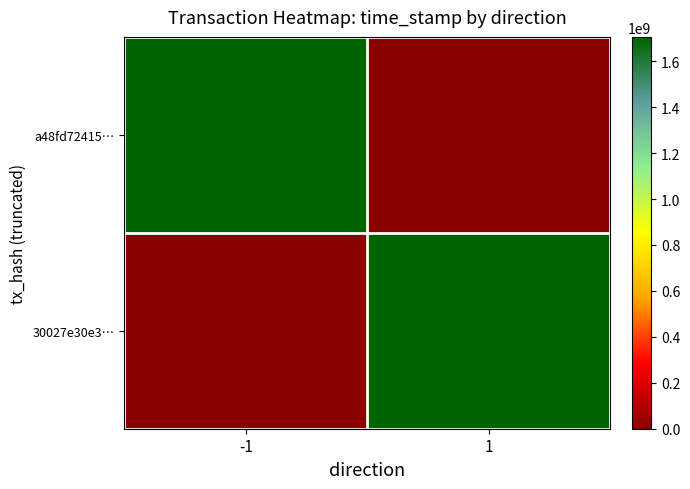

List the series in order of their overall mean, highest first.

a48fd72415…, 30027e30e3…